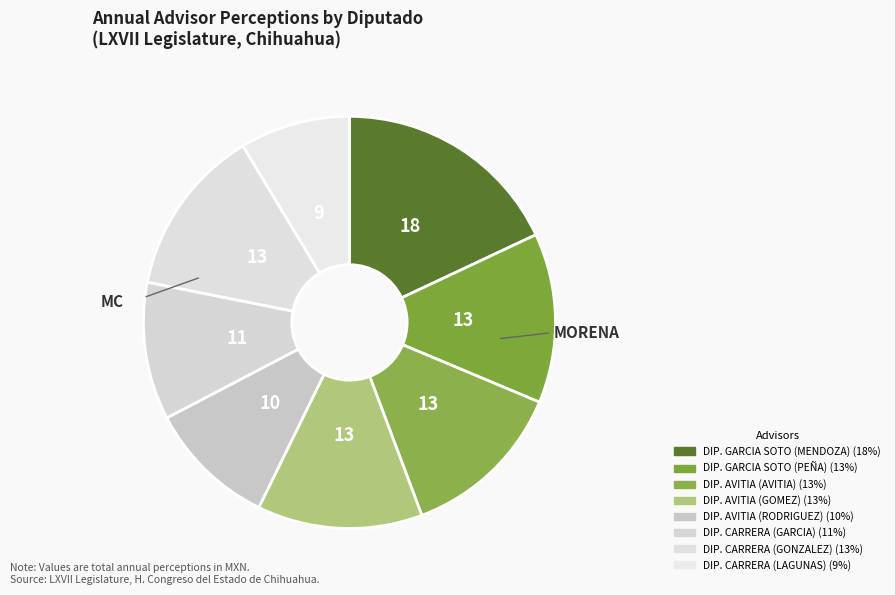

How many segments does this pie chart have?

8